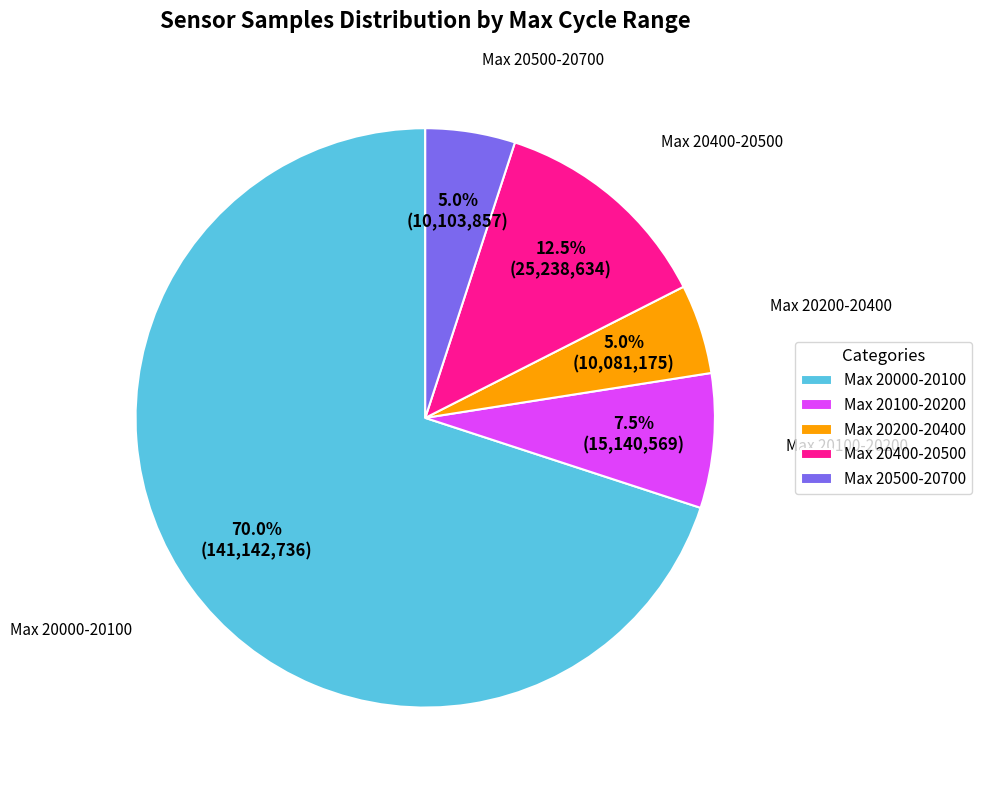

Approximately how many times larger is the value at Max 20400-20500 compared to Max 20200-20400?

2.5